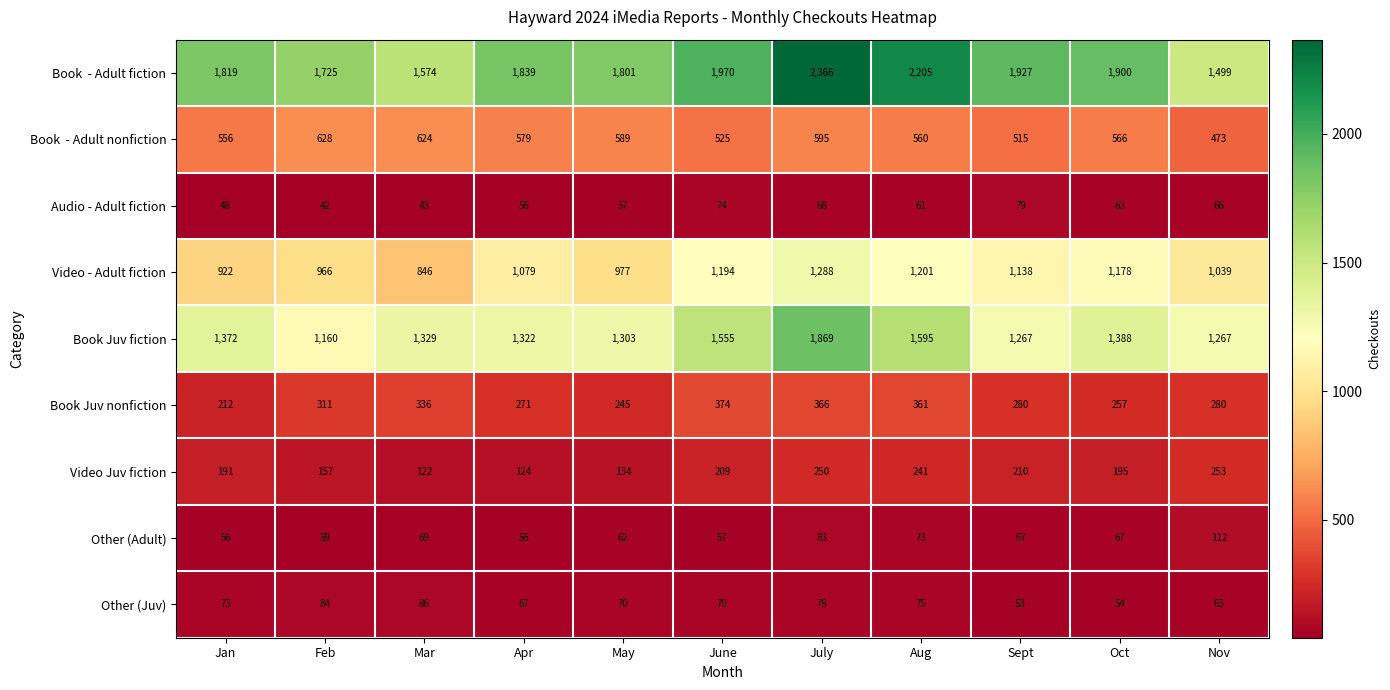

What is the spread (max minus min) of values at Apr?

1783